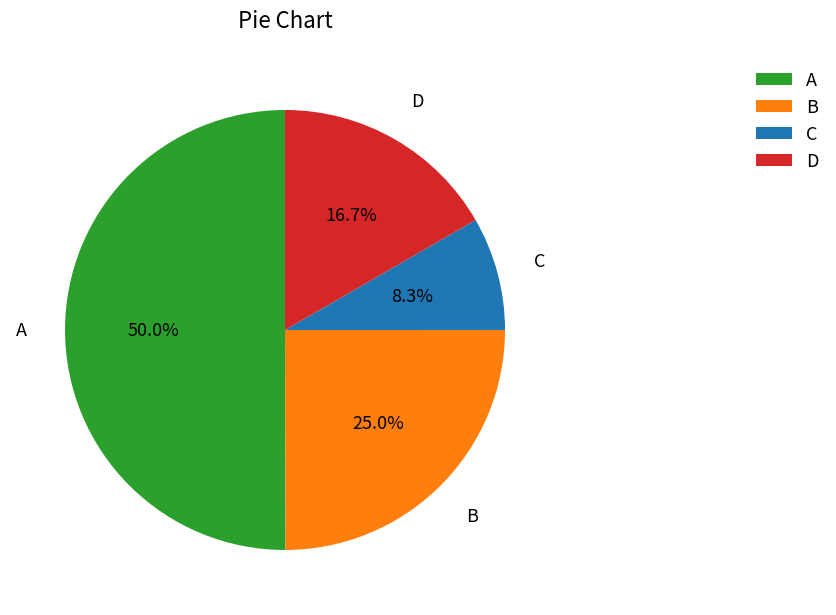

Which category has the smallest portion of the pie?

C